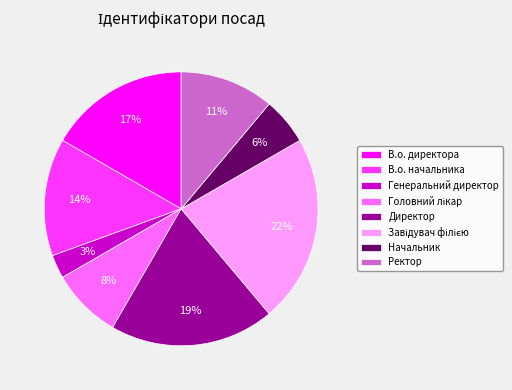

To the nearest percent, what portion does В.о. директора represent?

17%